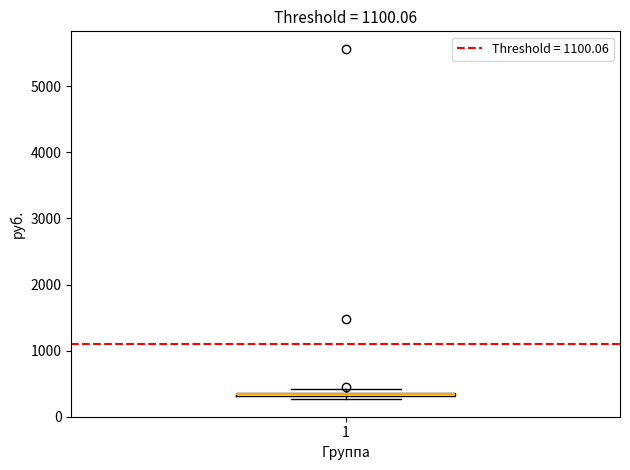

Where is the upper edge of the box at x = 1 on the y-axis? The values are not printed on the chart, so give them approximately, as read against the axis.

400